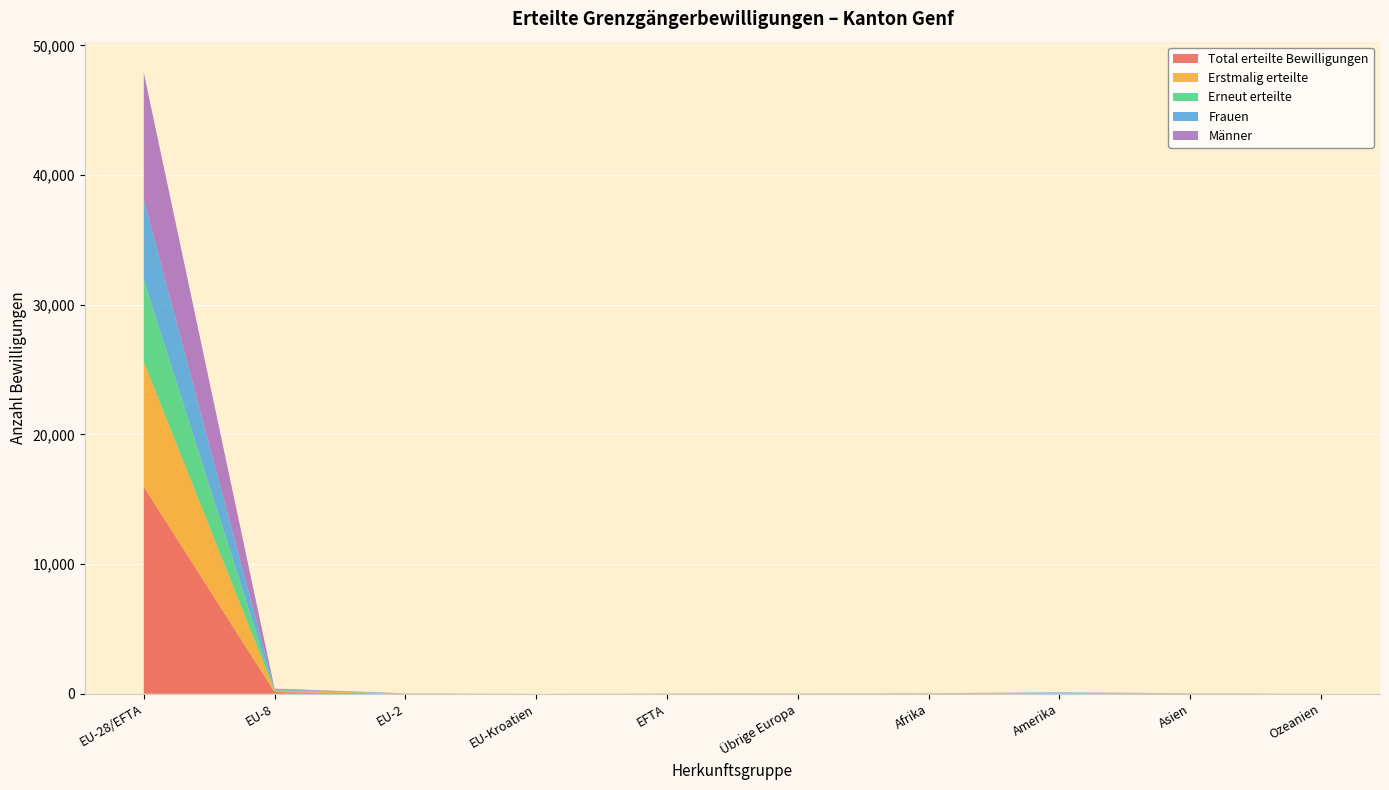

Reading right to left, transcribe all the data shown in this chart.

Total erteilte Bewilligungen: 3	13	37	14	9	8	1	12	131	15964
Erstmalig erteilte: 2	7	21	9	6	5	0	8	116	9629
Erneut erteilte: 1	6	16	5	3	3	1	4	15	6335
Frauen: 1	10	23	4	6	4	0	5	77	6172
Männer: 2	3	14	10	3	4	1	7	54	9792